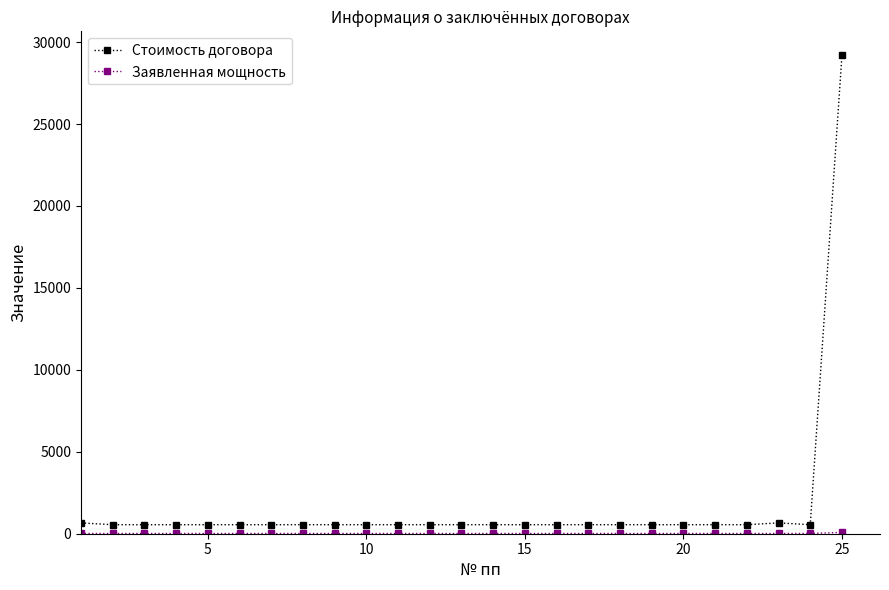

Which series has the largest total across all categories?

Стоимость договора